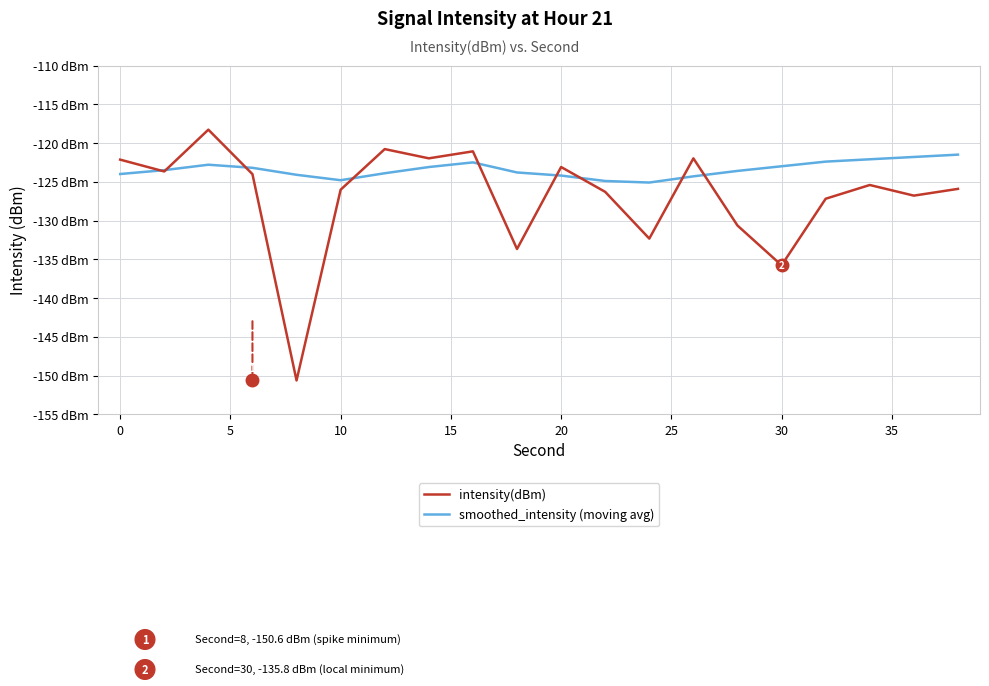

Does the chart have visible grid lines?

Yes